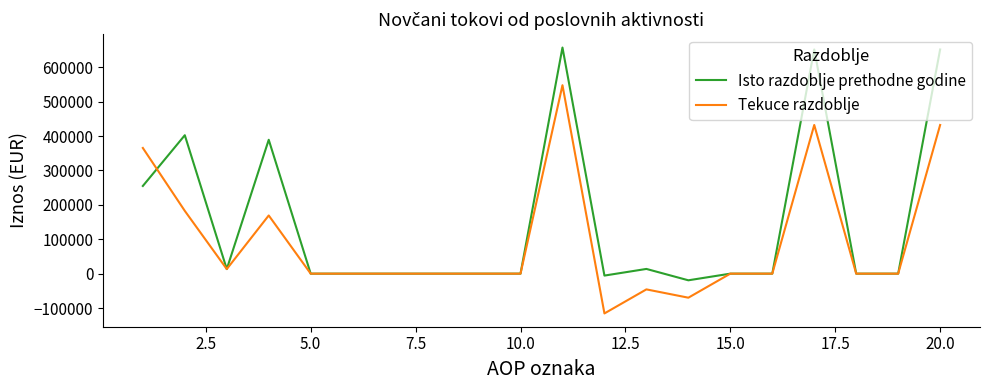

Rank the series by their average value, from lowest to highest.

Tekuce razdoblje, Isto razdoblje prethodne godine